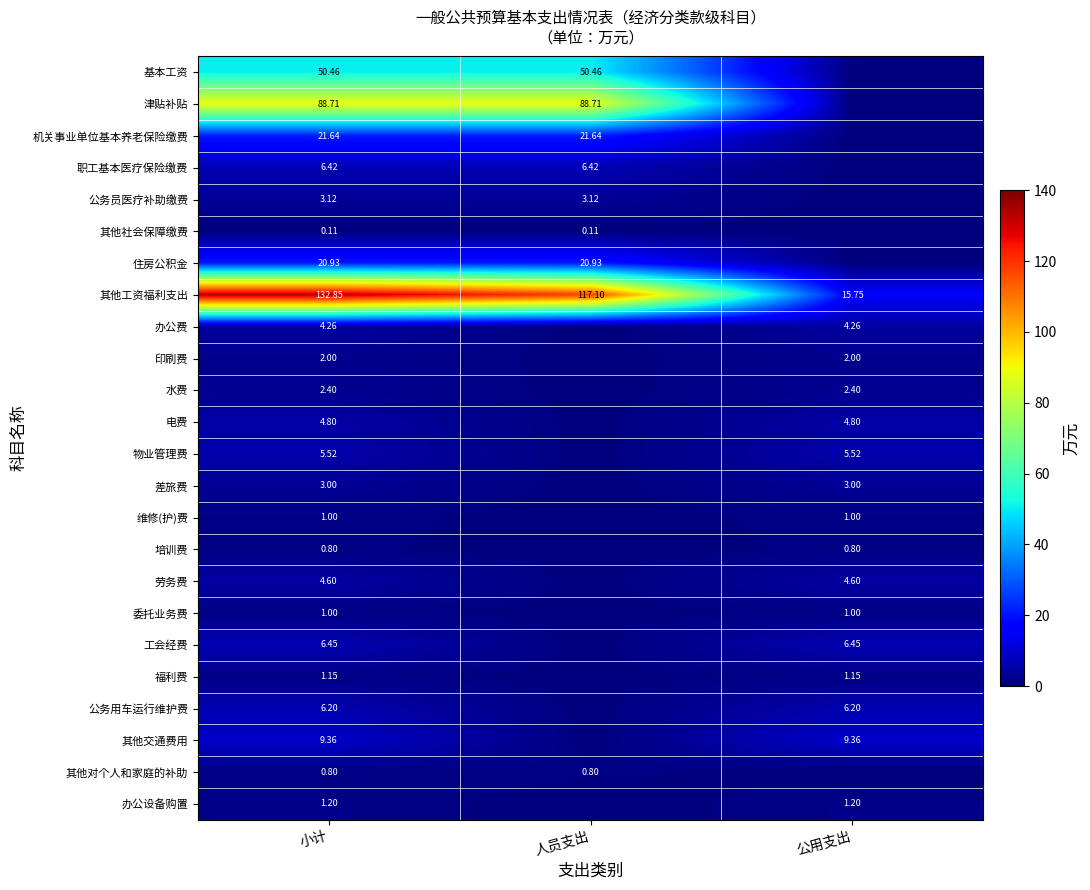

Is the value of 差旅费 at 小计 greater than the value of 公务用车运行维护费 at 小计?

No